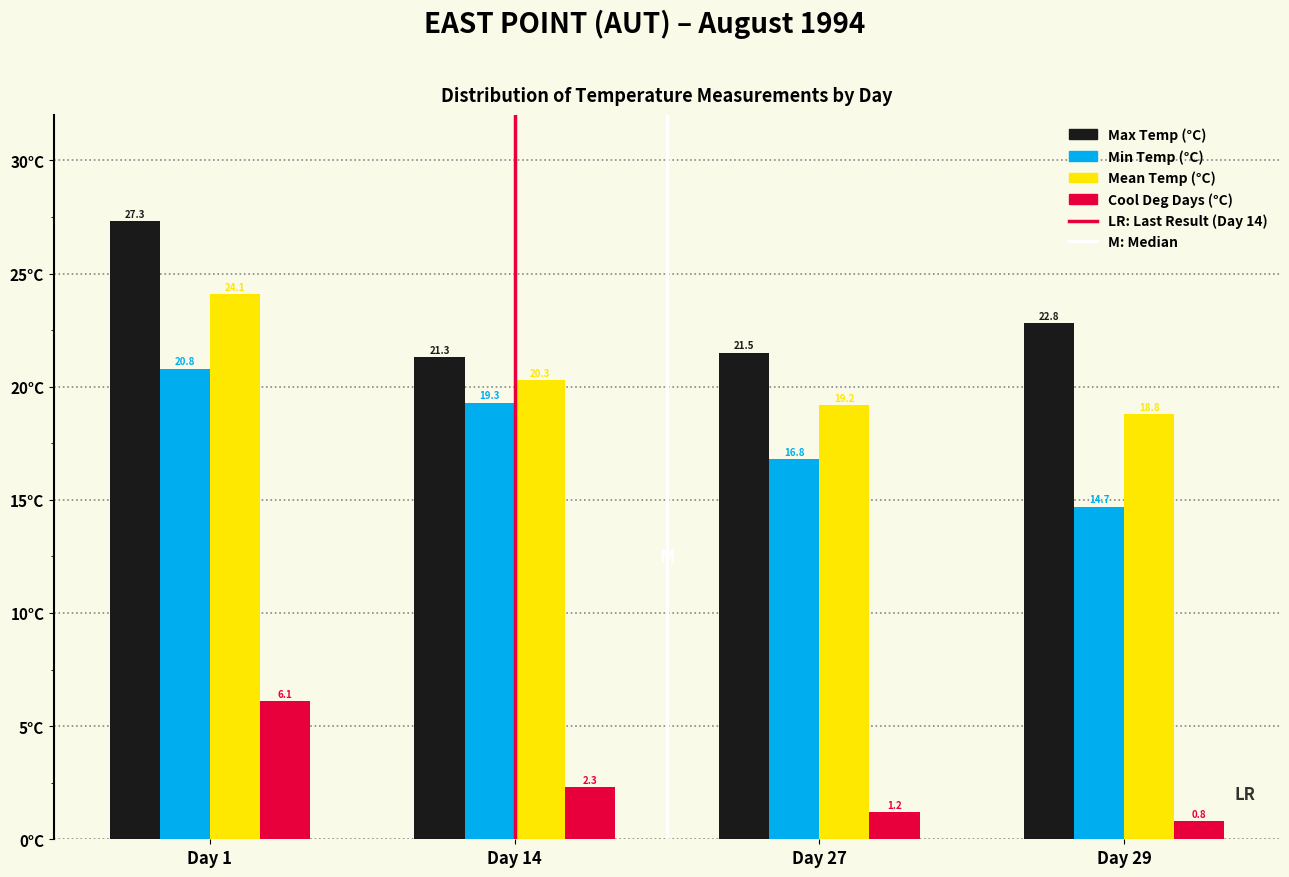

Reading left to right, extract all data points from this chart.

Max Temp (°C): 27.3	21.3	21.5	22.8
Min Temp (°C): 20.8	19.3	16.8	14.7
Mean Temp (°C): 24.1	20.3	19.2	18.8
Cool Deg Days (°C): 6.1	2.3	1.2	0.8